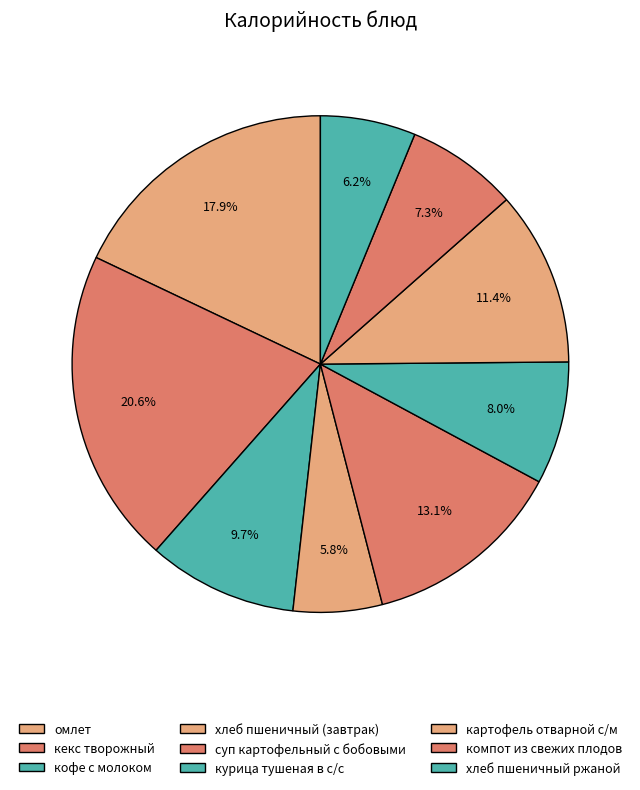

To the nearest percent, what portion does компот из свежих плодов represent?

7%